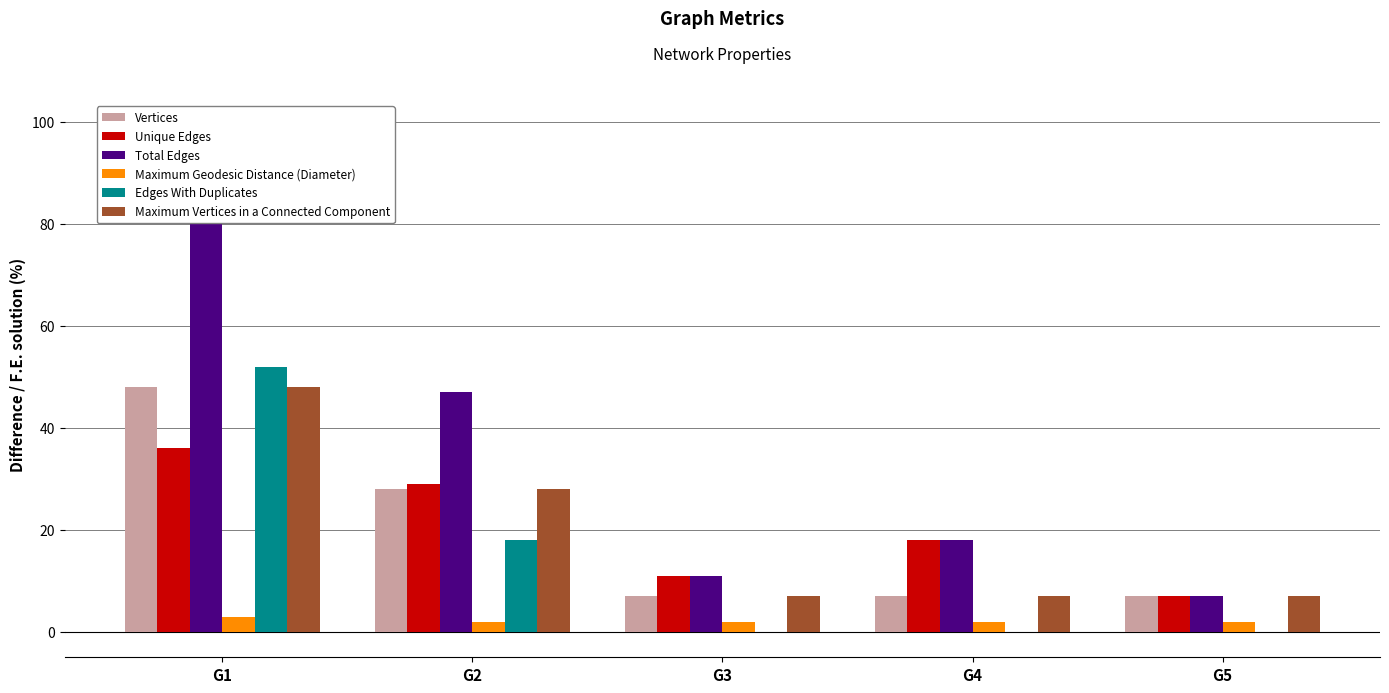

What is the value of the Maximum Vertices in a Connected Component bar at the 4th from the left?

7